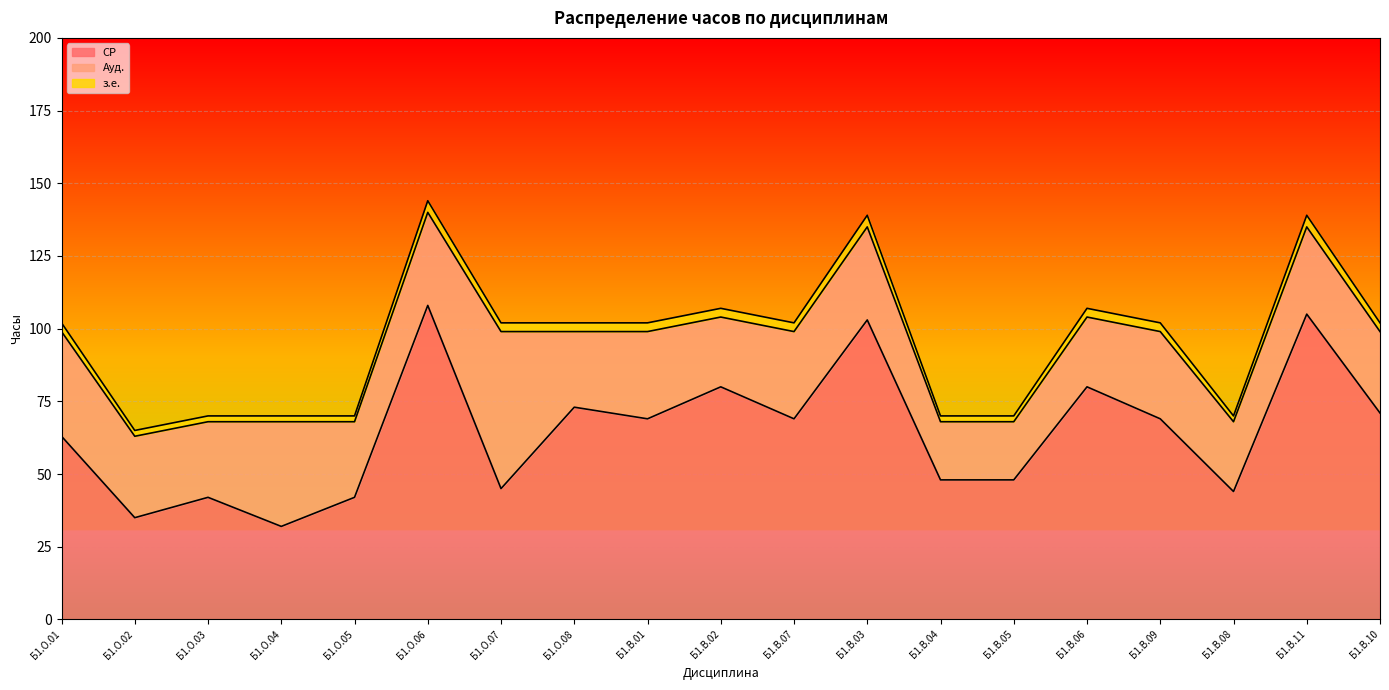

What is the highest value of the СР series?

108